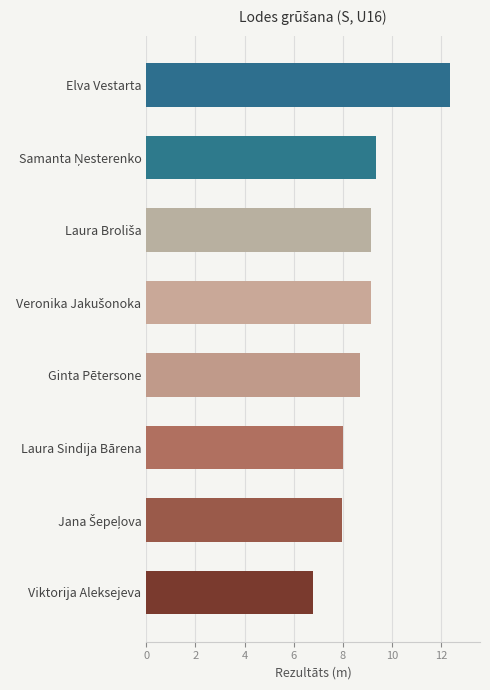

Are the bars grouped side by side (vs. stacked)?

No